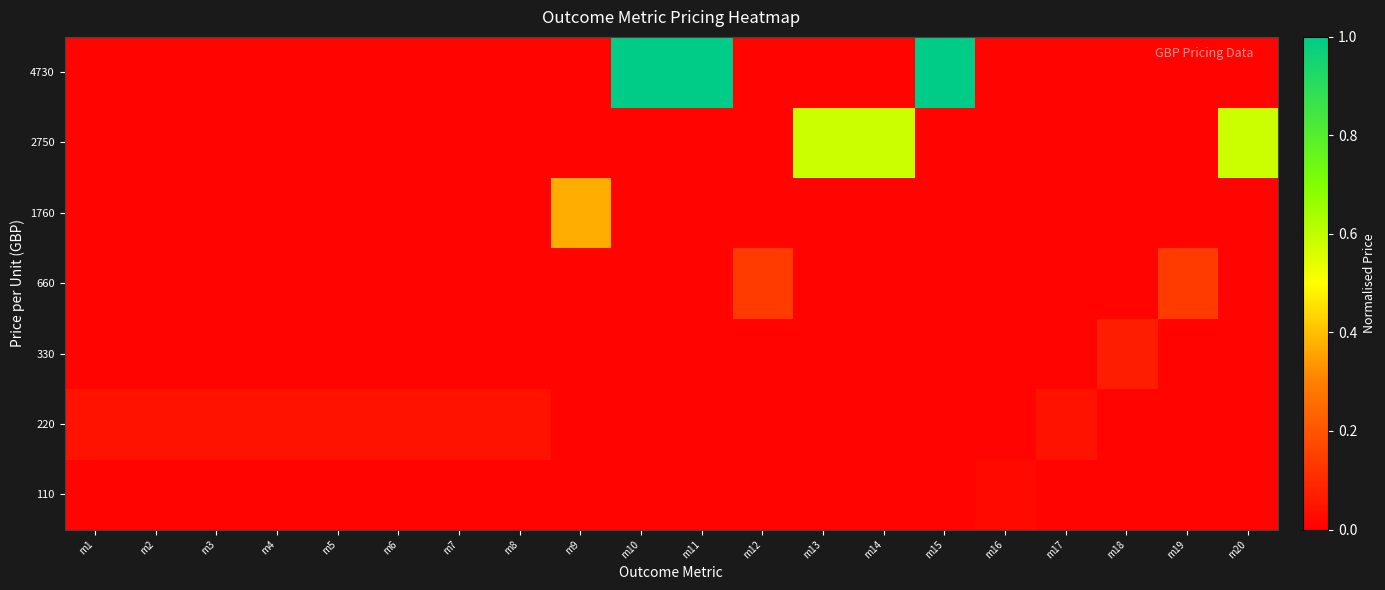

At which label is 220 closest to 0?

m1